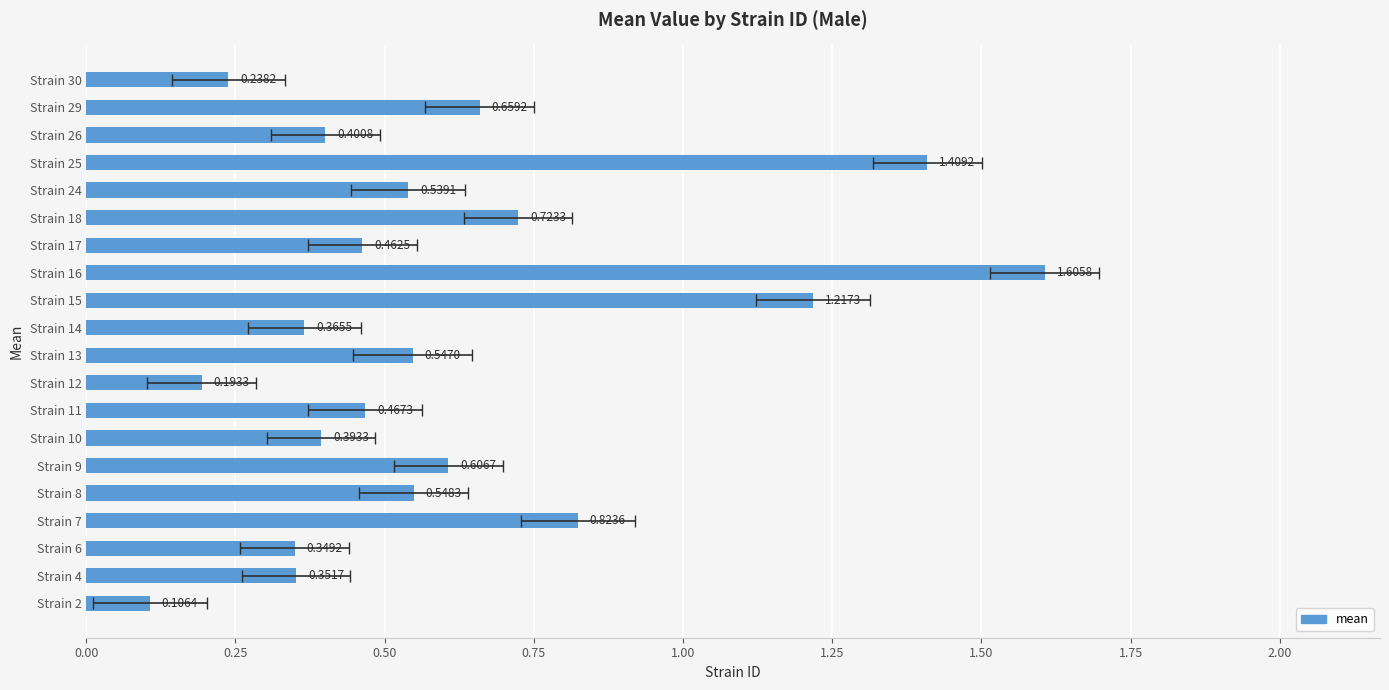

What is the difference between the maximum and second lowest values?

1.4